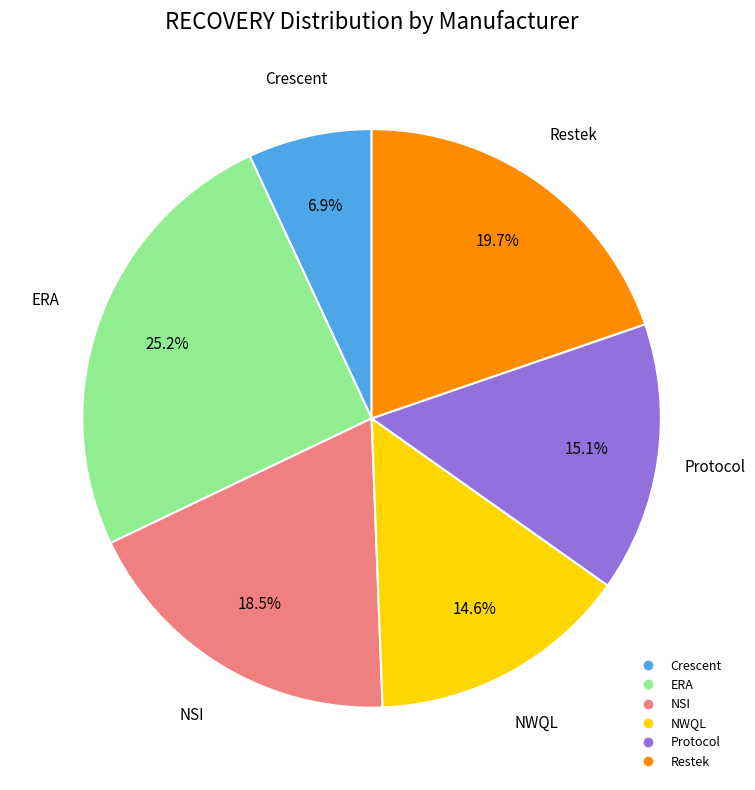

Combined, do Protocol and Restek account for over 50%?

No